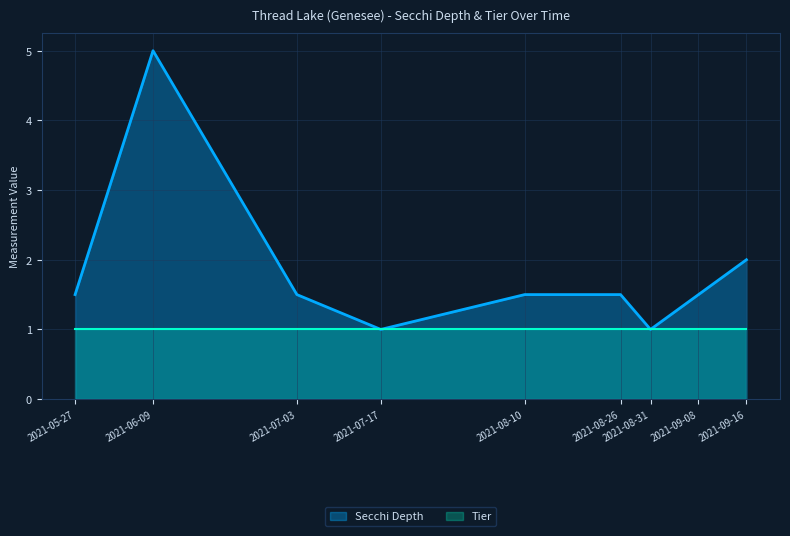

List the labels in order of value, largest first.

2021-06-09, 2021-09-16, 2021-05-27, 2021-07-03, 2021-08-10, 2021-08-26, 2021-09-08, 2021-07-17, 2021-08-31